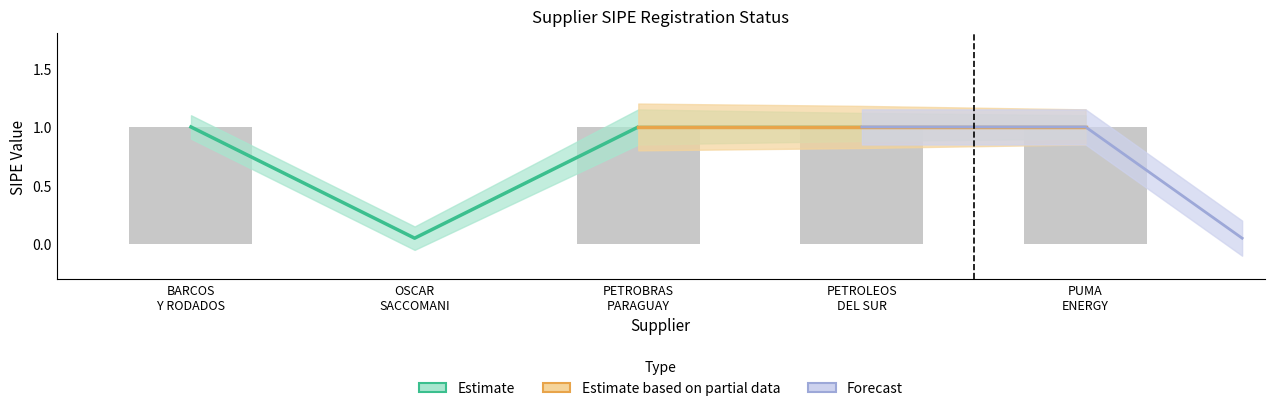

What is the difference between the values at PETROBRAS PARAGUAY and OSCAR SACCOMANI?

0.9